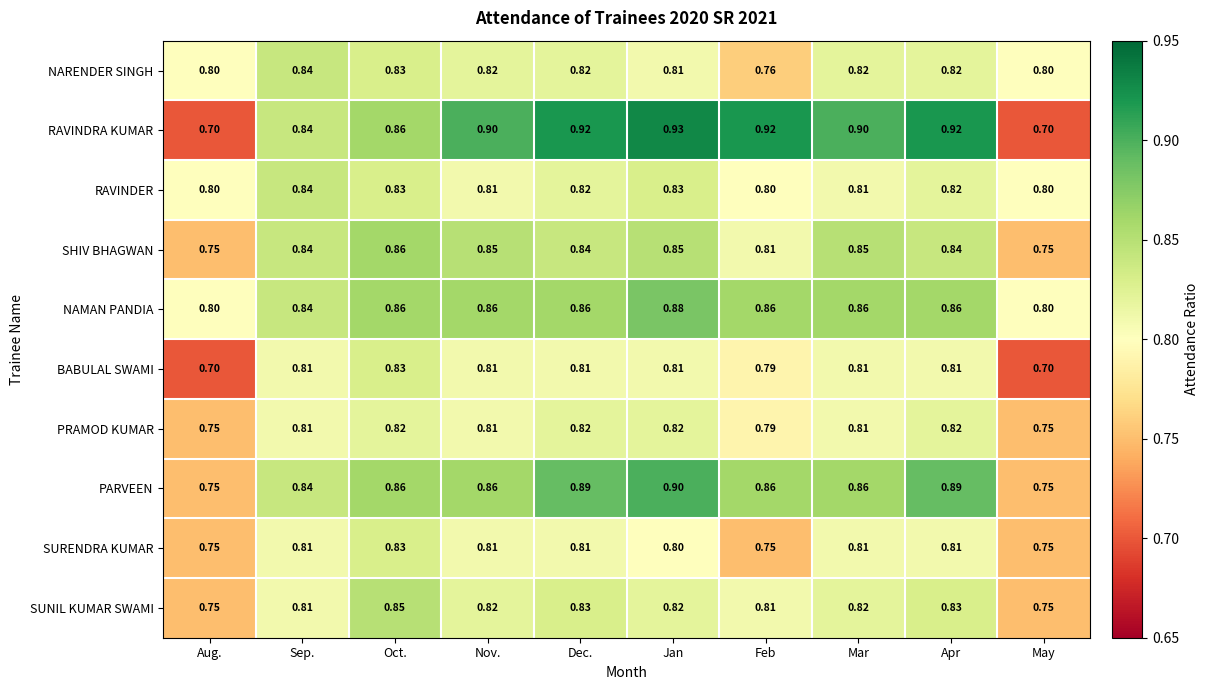

Which series has the largest total across all categories?

RAVINDRA KUMAR